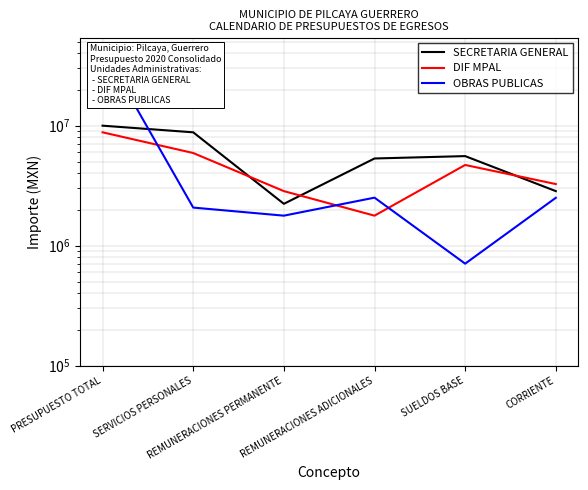

Rank the series by their maximum value, from lowest to highest.

DIF MPAL, SECRETARIA GENERAL, OBRAS PUBLICAS